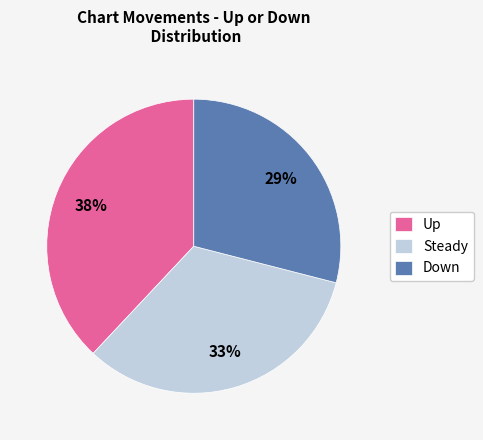

The Up slice represents 32% of the pie. True or false?

False